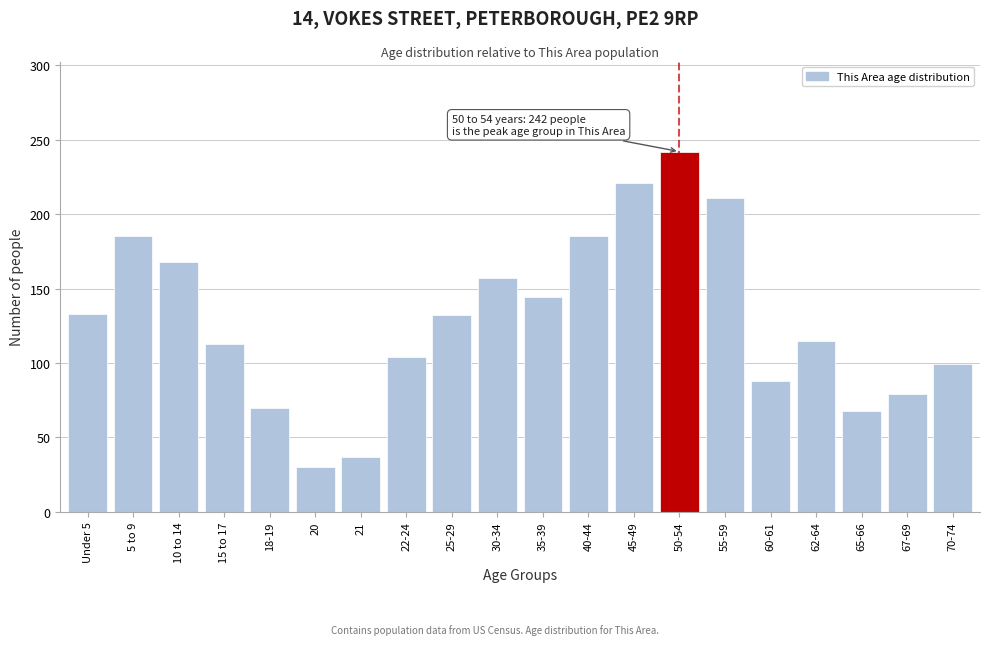

What is the change in value from 5 to 9 to 10 to 14?

-17